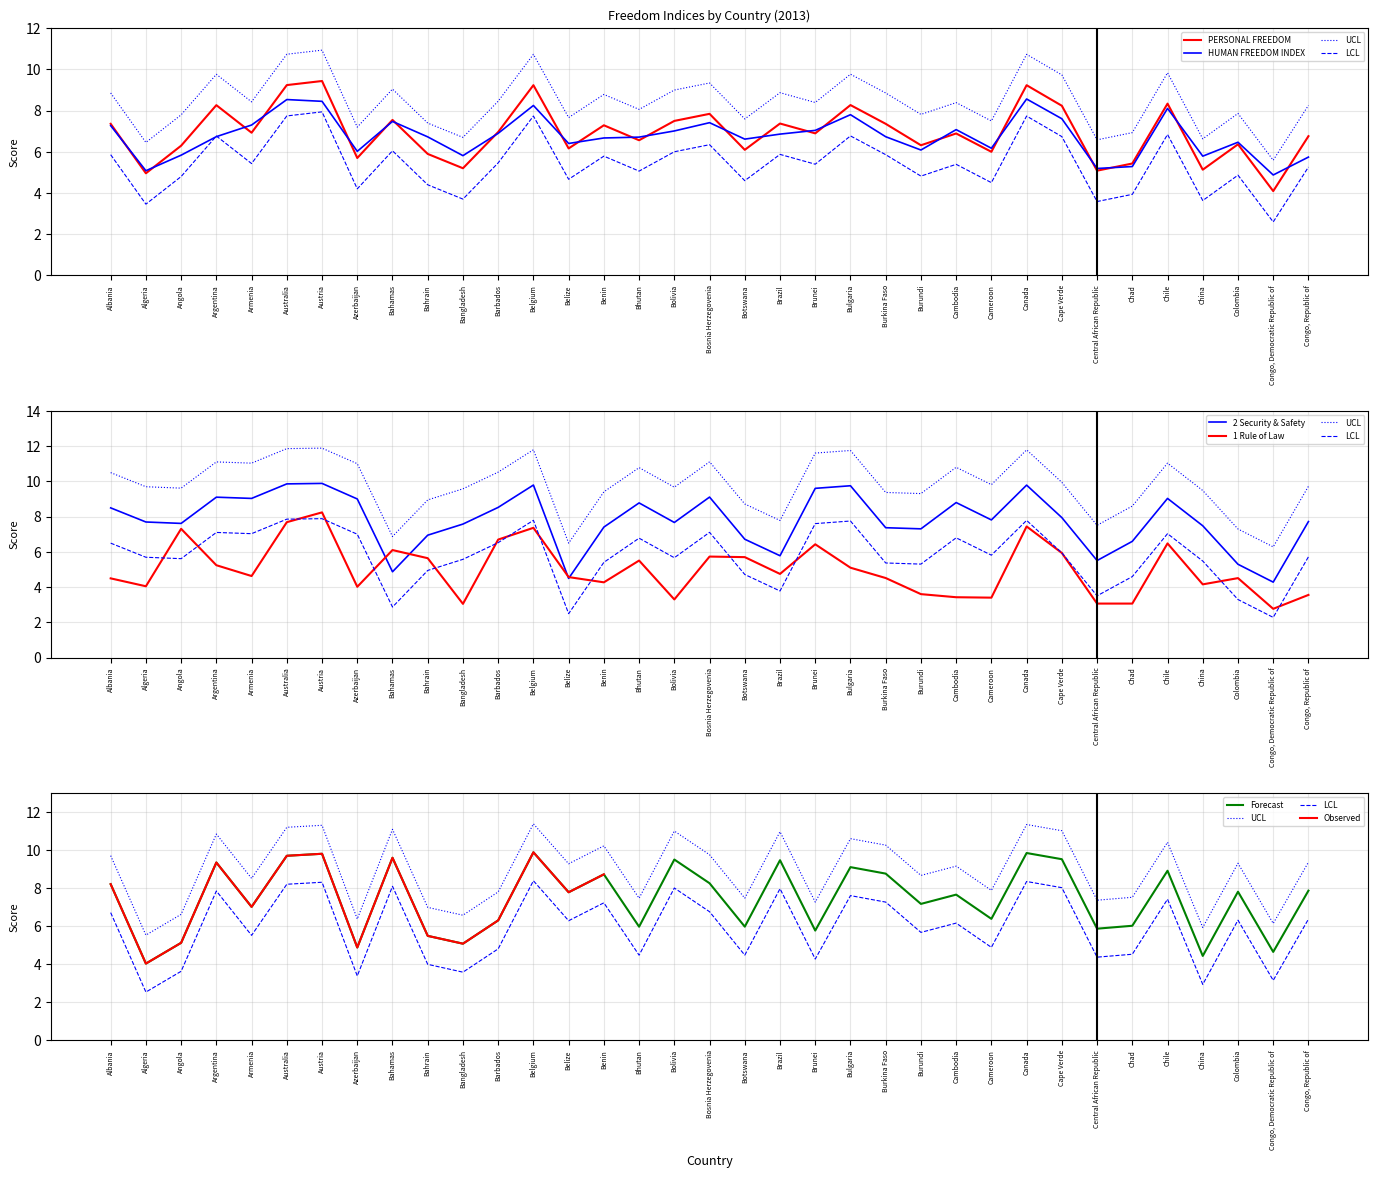

Where does the 2 Security & Safety series first go above 7?

Albania